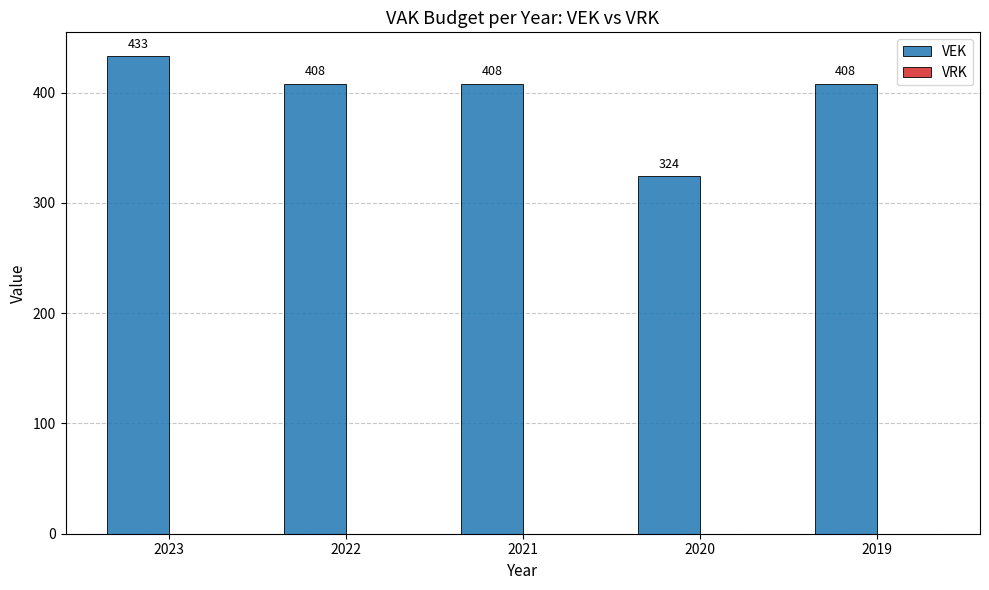

What is the sum of all values?

1981